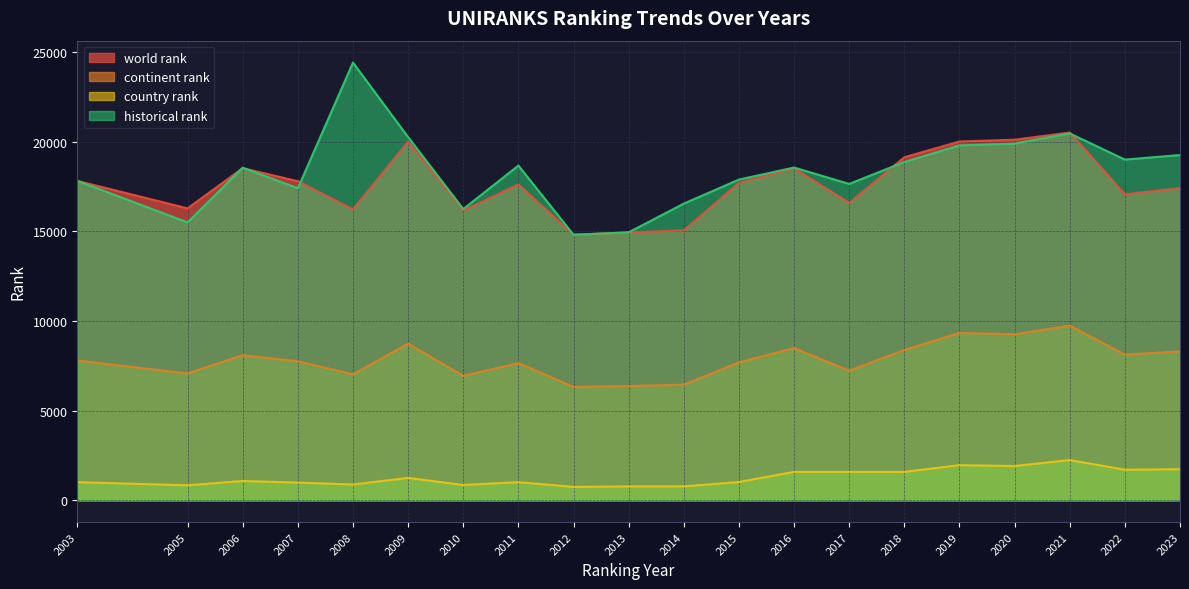

Reading left to right, extract all data points from this chart.

world rank: 2003=17818	2005=16284	2006=18529	2007=17800	2008=16231	2009=20007	2010=16166	2011=17615	2012=14813	2013=14939	2014=15059	2015=17709	2016=18518	2017=16591	2018=19138	2019=20016	2020=20115	2021=20516	2022=17072	2023=17413
continent rank: 2003=7795	2005=7073	2006=8095	2007=7749	2008=7021	2009=8737	2010=6935	2011=7650	2012=6321	2013=6371	2014=6445	2015=7693	2016=8487	2017=7224	2018=8381	2019=9336	2020=9257	2021=9739	2022=8120	2023=8300
country rank: 2003=1006	2005=830	2006=1071	2007=983	2008=875	2009=1243	2010=849	2011=1005	2012=741	2013=768	2014=771	2015=1014	2016=1580	2017=1583	2018=1580	2019=1953	2020=1905	2021=2240	2022=1698	2023=1728
historical rank: 2003=17818	2005=15502	2006=18554	2007=17408	2008=24420	2009=20261	2010=16248	2011=18673	2012=14812	2013=14946	2014=16550	2015=17892	2016=18562	2017=17648	2018=18873	2019=19798	2020=19898	2021=20467	2022=19006	2023=19260